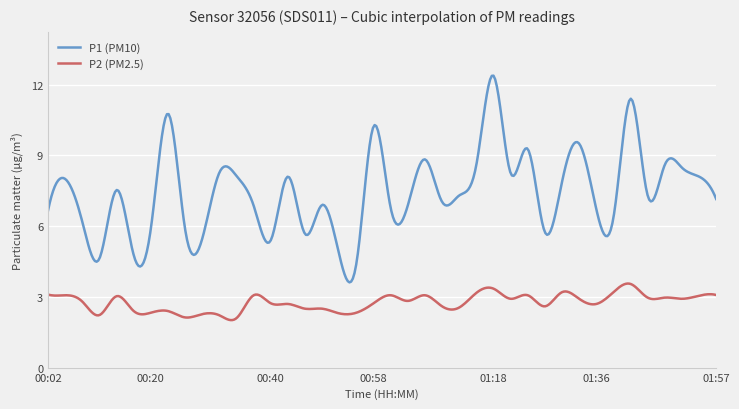

True or false: P1 (PM10) and P2 (PM2.5) intersect in this chart.

False